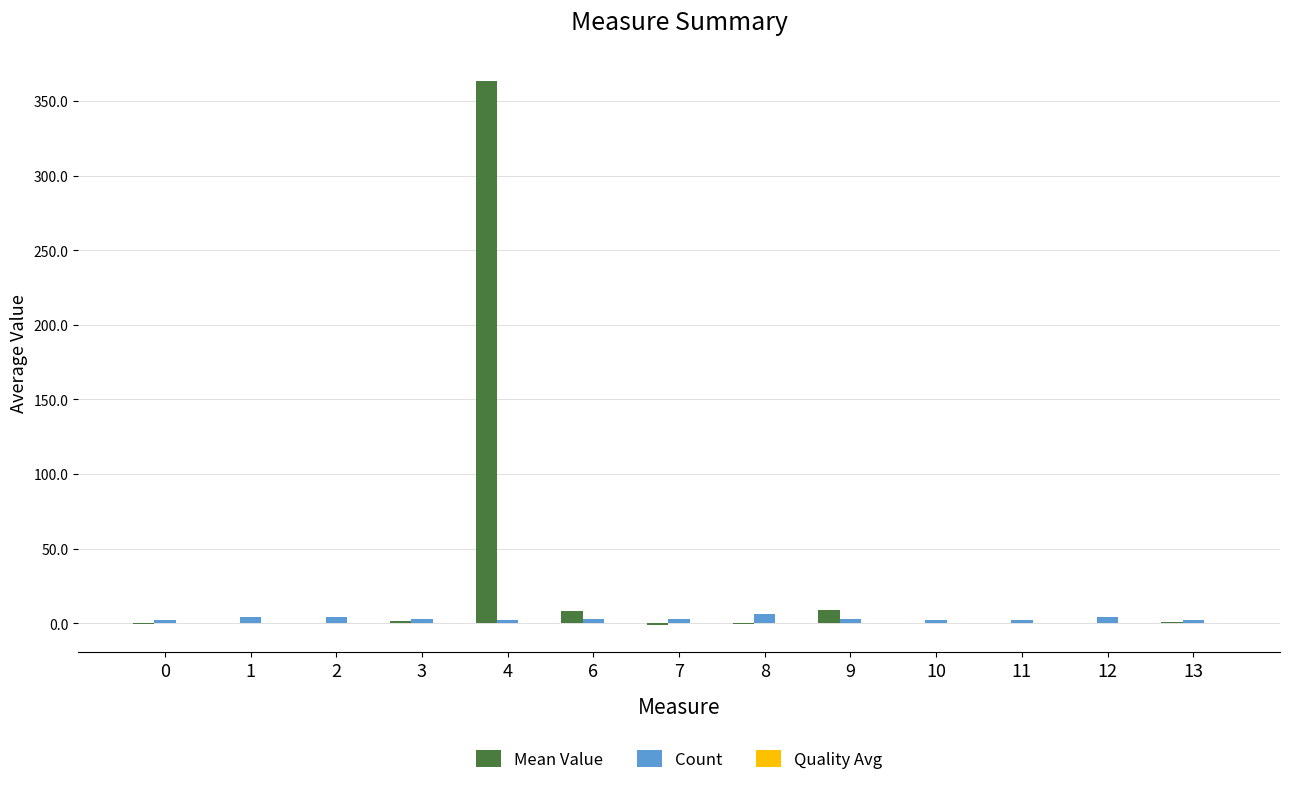

At which category is the sum across all series the highest?

4